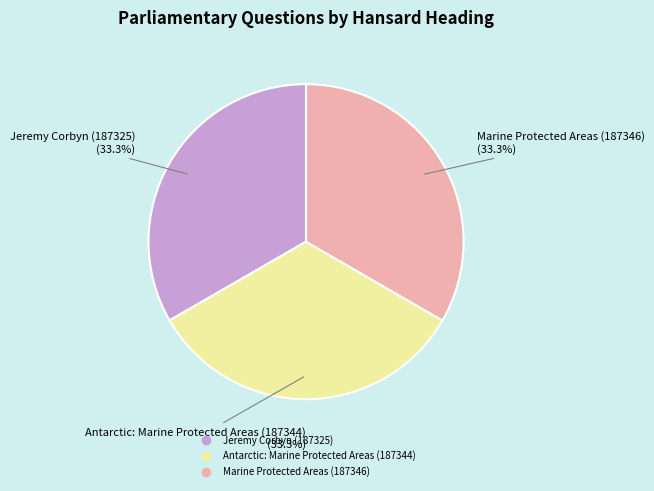

Combined, what portion of the pie is Antarctic: Marine Protected Areas (187344) and Marine Protected Areas (187346)?

66.7%